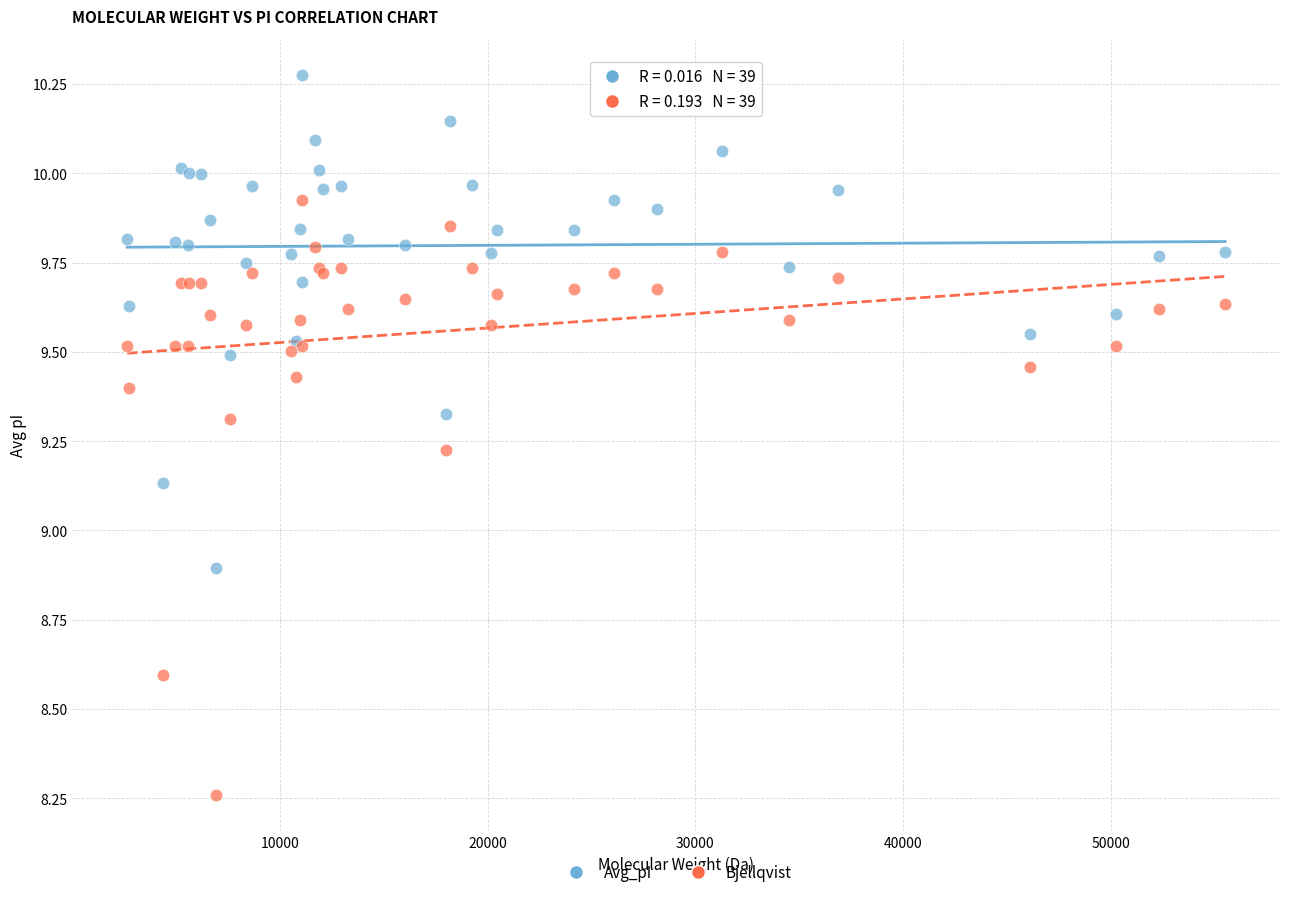

Across all series, what Y value is closest to 9?

8.9